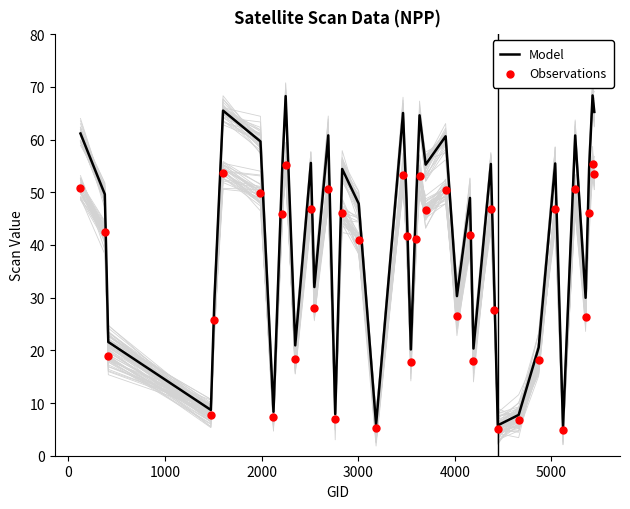

Is the value of Observations at 2000 greater than the value of Model at 8?

No